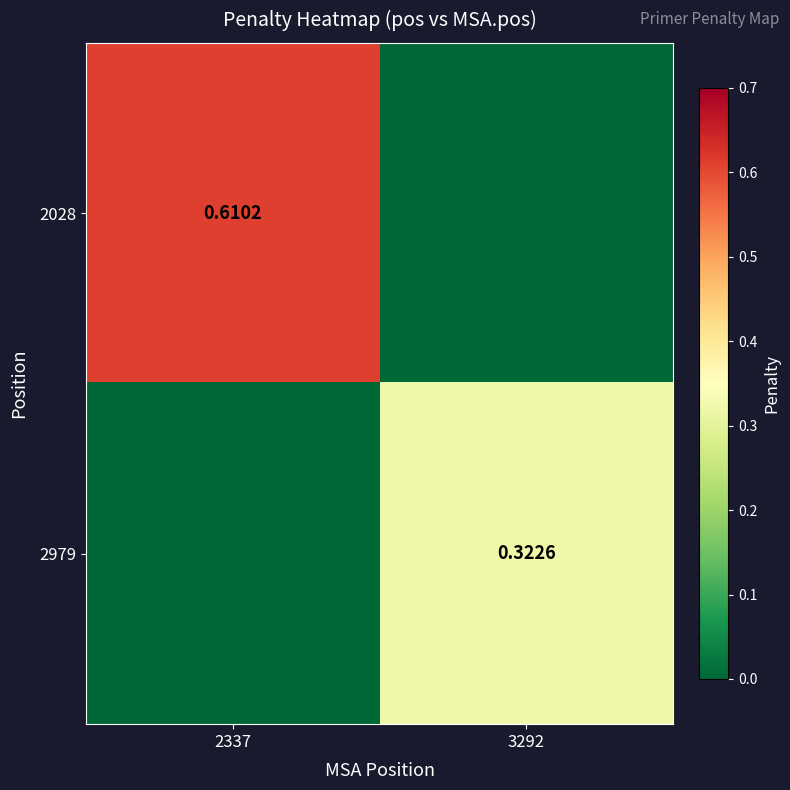

List the series in order of their peak value, lowest first.

2979, 2028